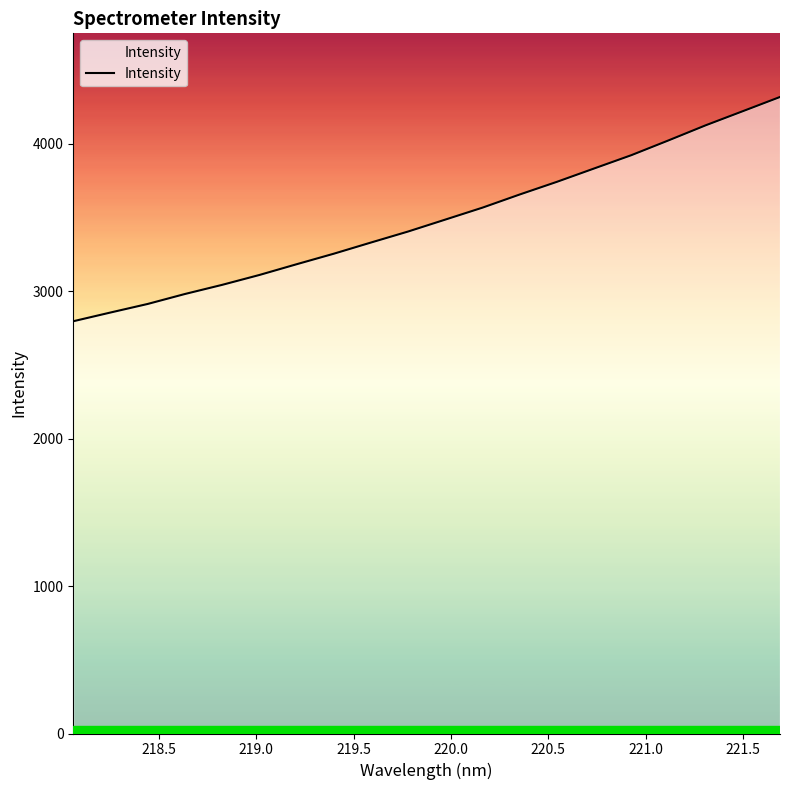

What is the difference between the maximum and minimum values?

1521.0